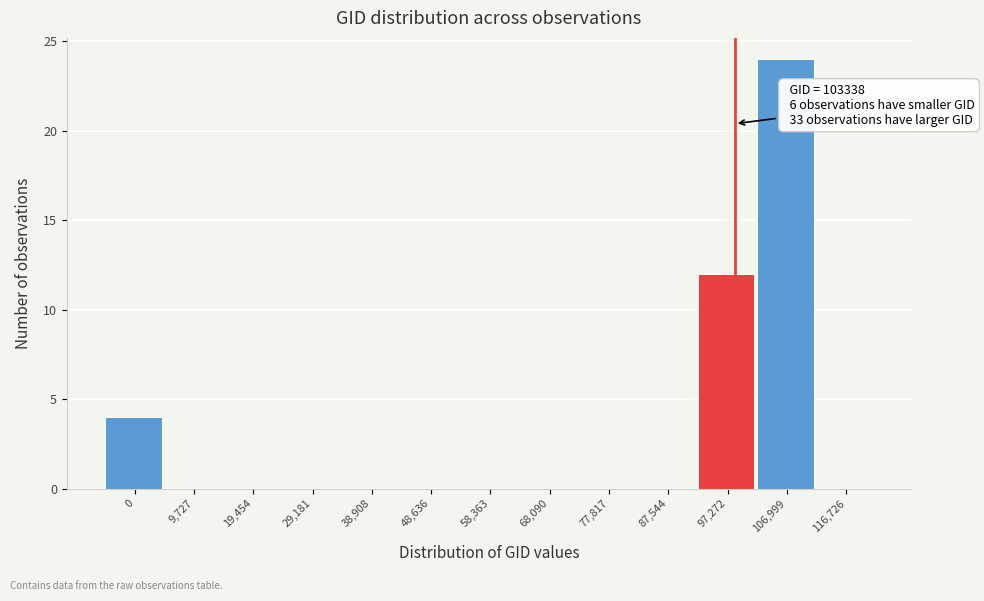

Reading left to right, extract all data points from this chart.

0=4	9,727=0	19,454=0	29,181=0	38,908=0	48,636=0	58,363=0	68,090=0	77,817=0	87,544=0	97,272=12	106,999=24	116,726=0